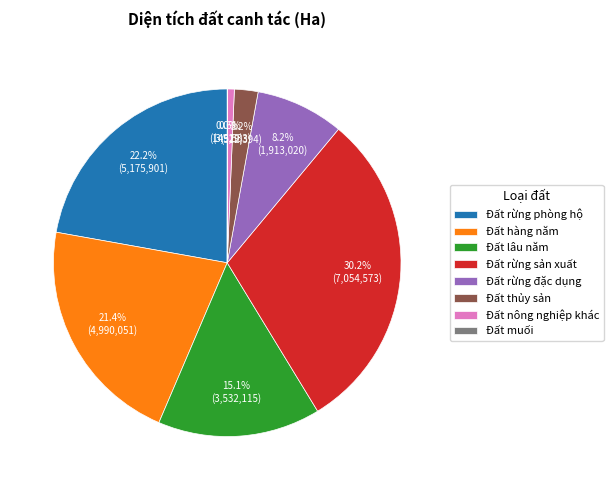

Which has a higher value, Đất hàng năm or Đất rừng phòng hộ?

Đất rừng phòng hộ